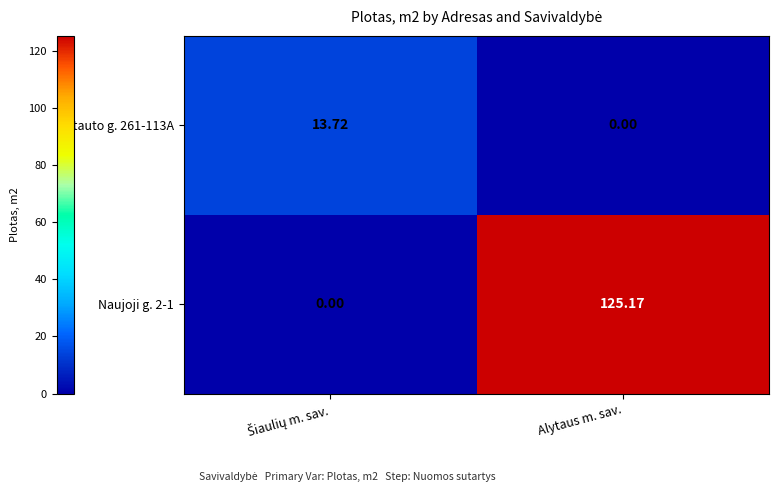

Which category has the highest value across all series?

Alytaus m. sav.